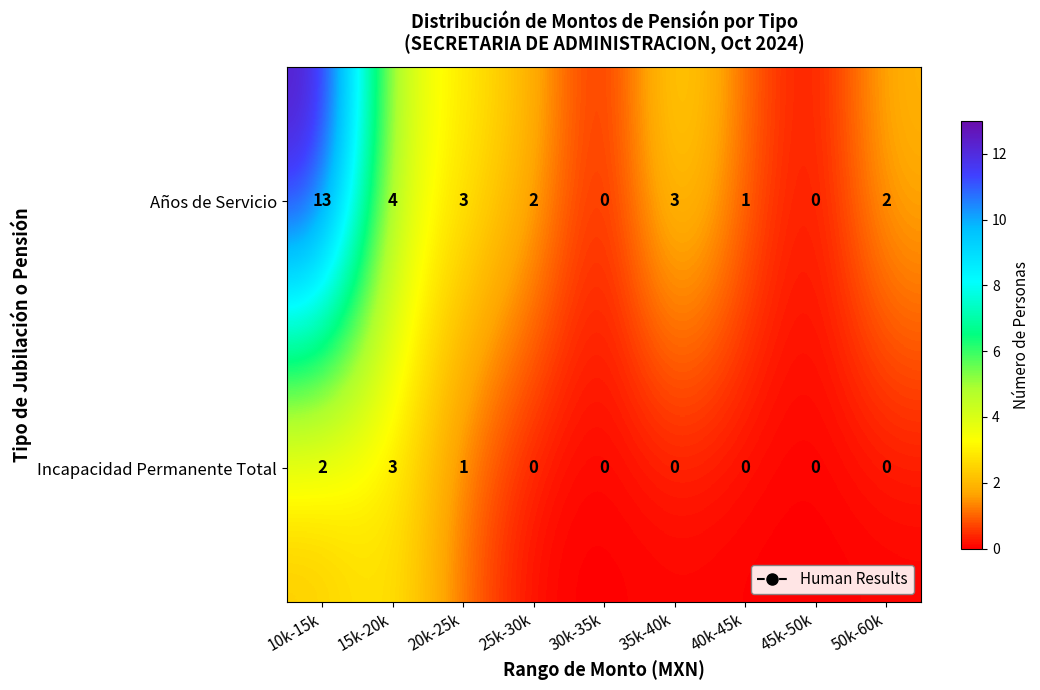

Is it true that Años de Servicio equals 2 at 25k-30k?

True